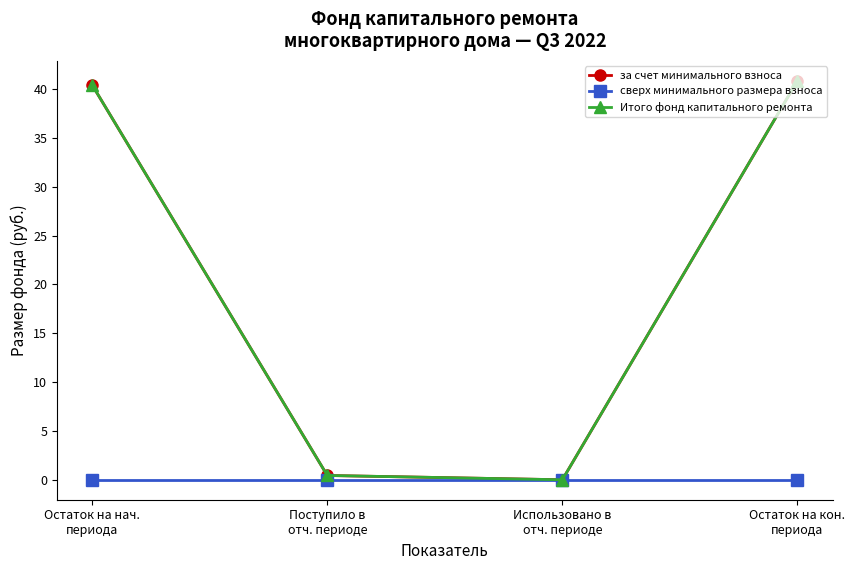

Is this an area chart (filled region under the line)?

No